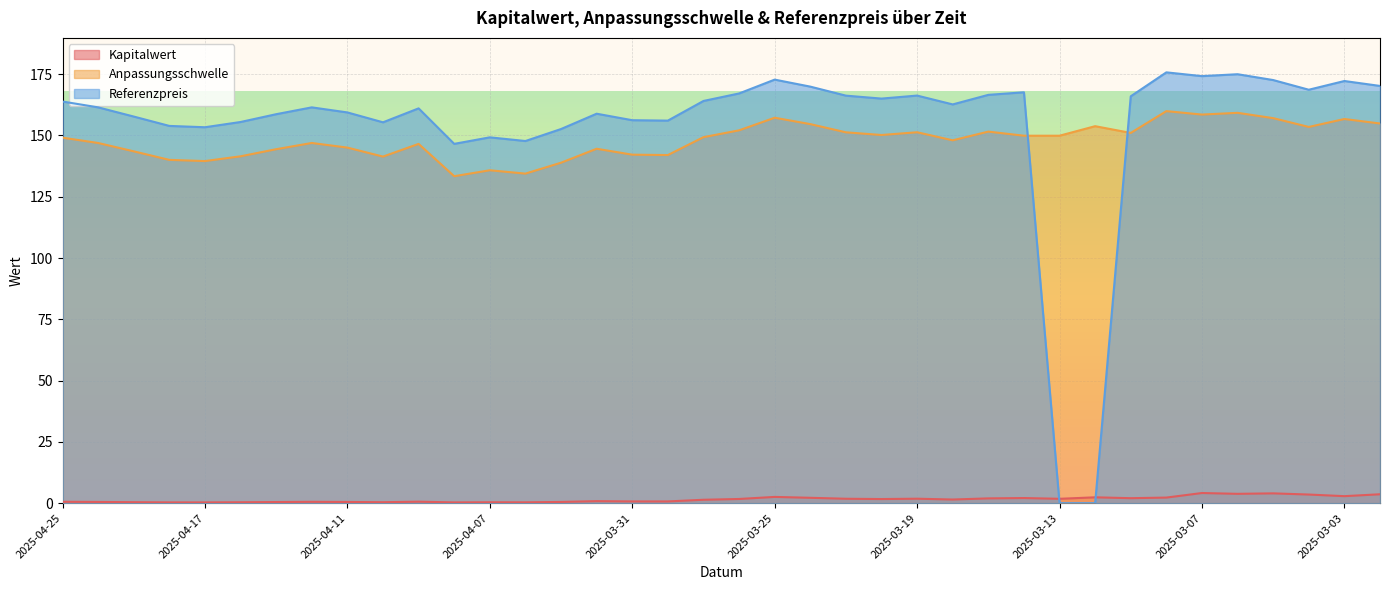

What are all the series names shown in the legend?

Kapitalwert, Anpassungsschwelle, Referenzpreis